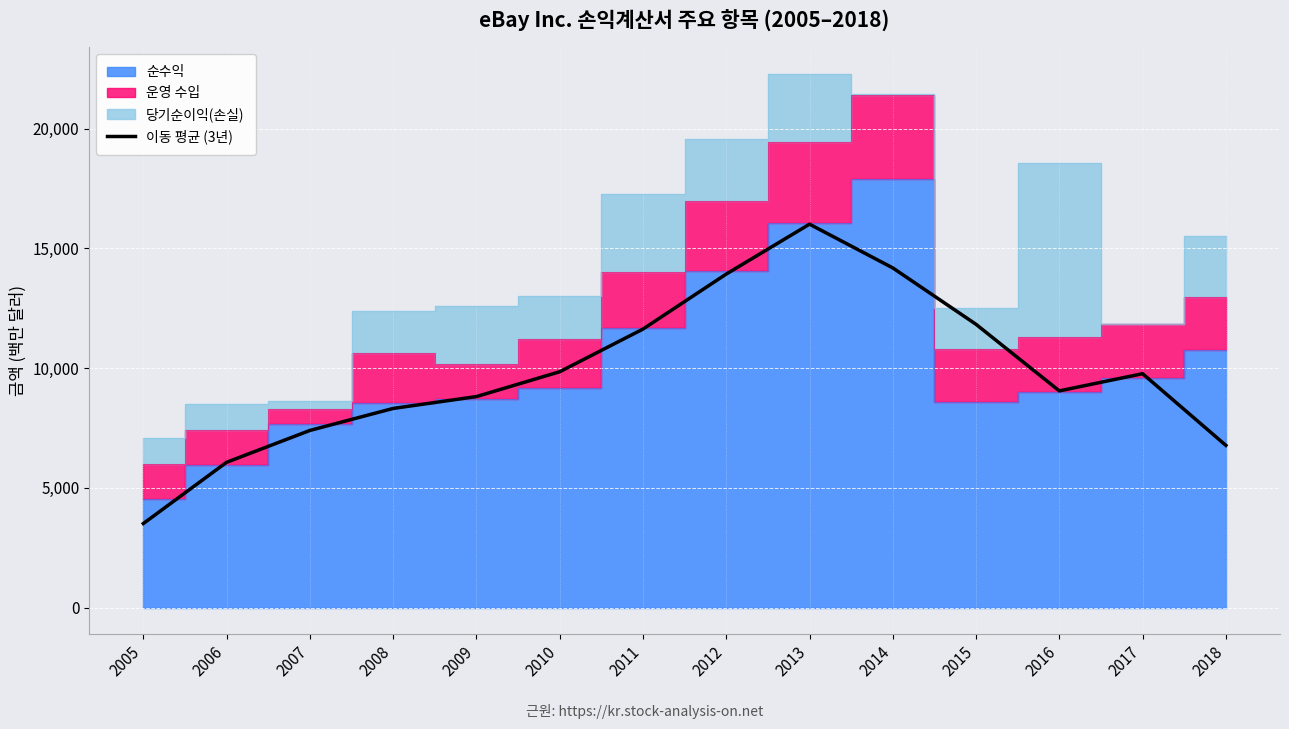

Rank the categories by value from lowest to highest.

2005, 2006, 2018, 2007, 2008, 2009, 2016, 2017, 2010, 2011, 2015, 2012, 2014, 2013